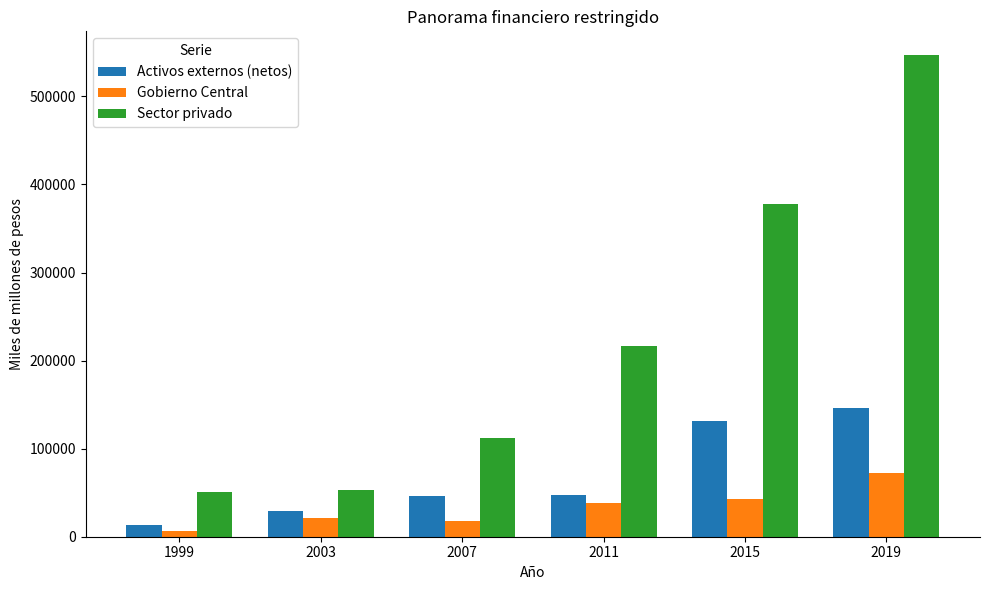

What is the lowest value of the Gobierno Central series?

6871.5